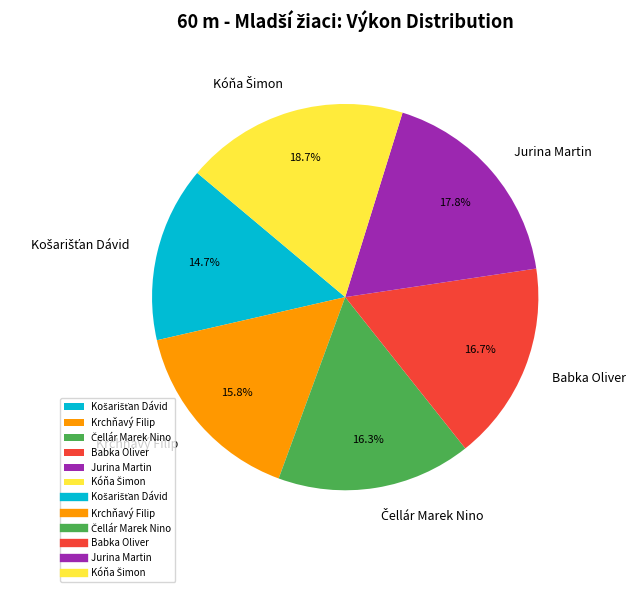

How many slices are in this pie chart?

6